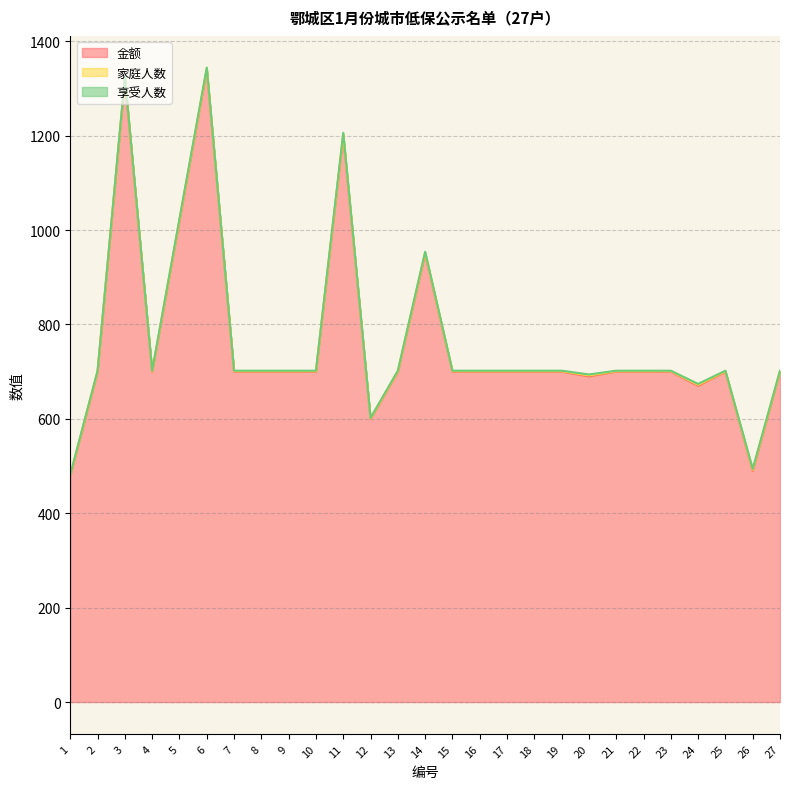

At which category is the sum across all series the highest?

6